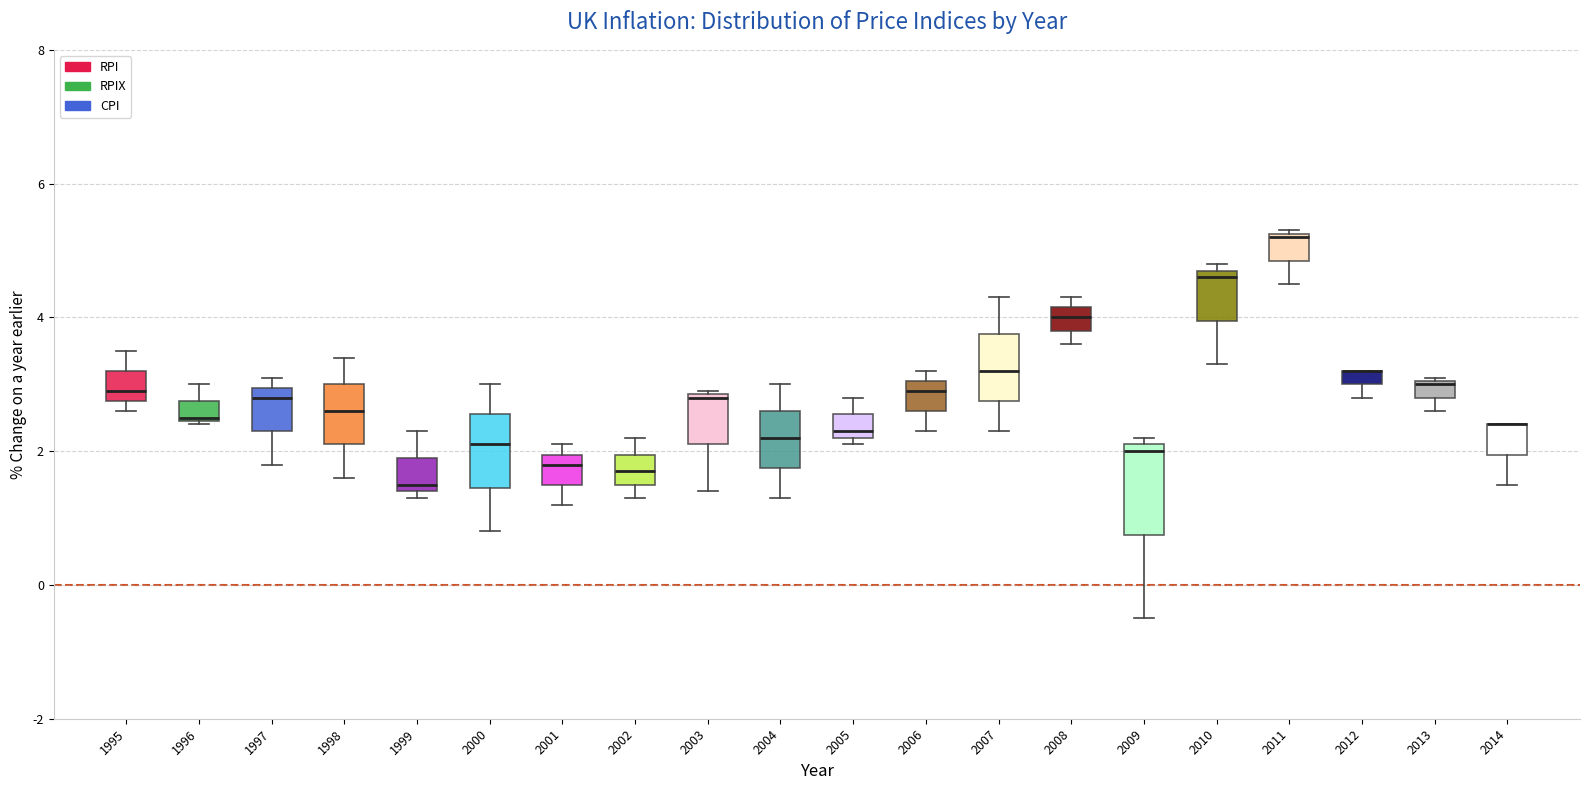

Where does the lower whisker of the box at x = 2006 end on the y-axis? The values are not printed on the chart, so give them approximately, as read against the axis.

2.4